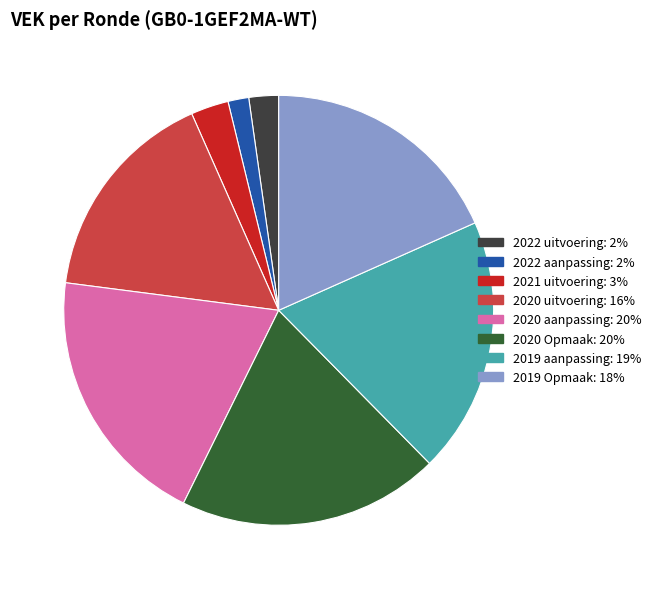

Is the sum of 2020 aanpassing and 2022 aanpassing greater than half?

No